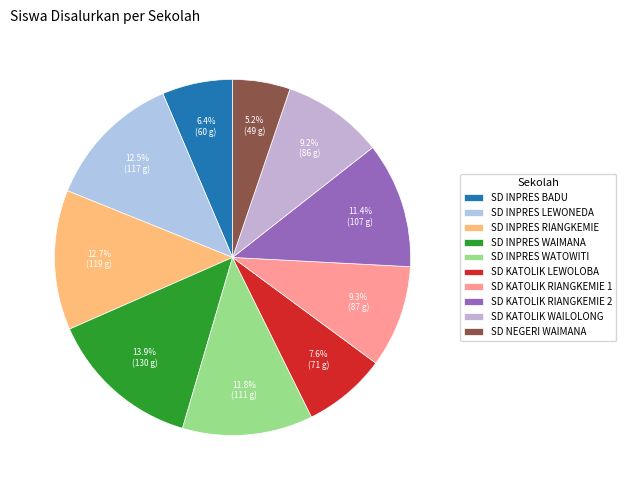

How many slices are in this pie chart?

10